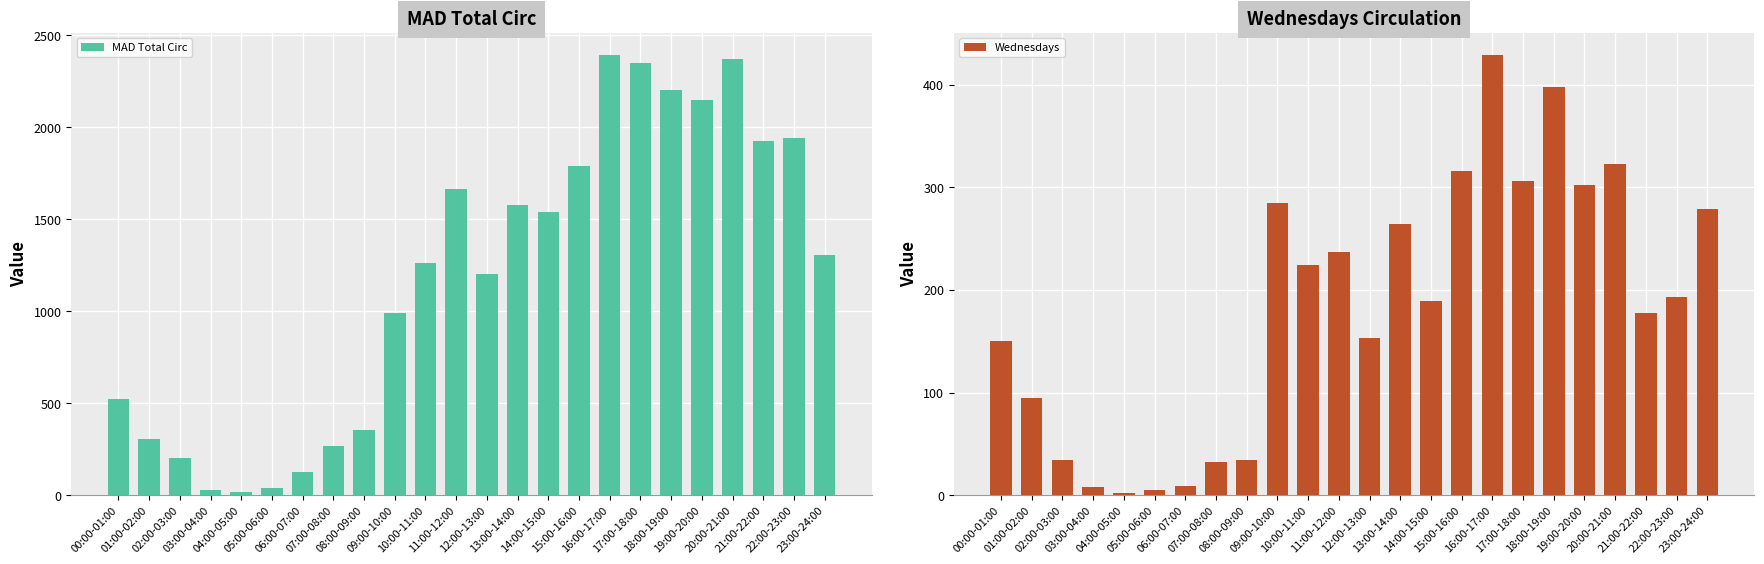

What is the total value across all series at 21:00-22:00?

2104